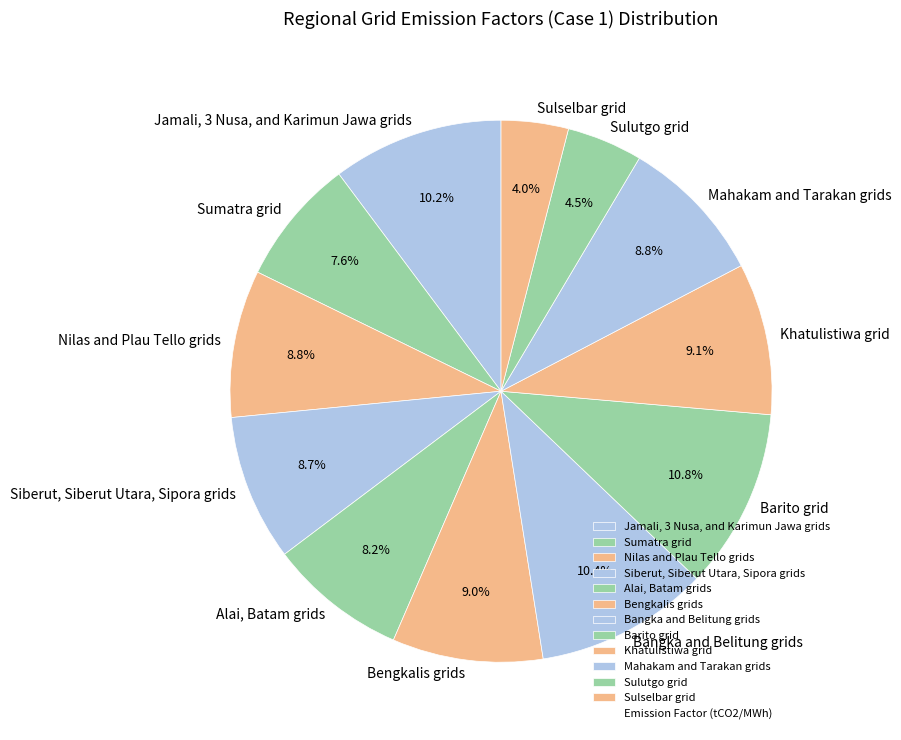

Between Siberut, Siberut Utara, Sipora grids and Barito grid, which is larger?

Barito grid